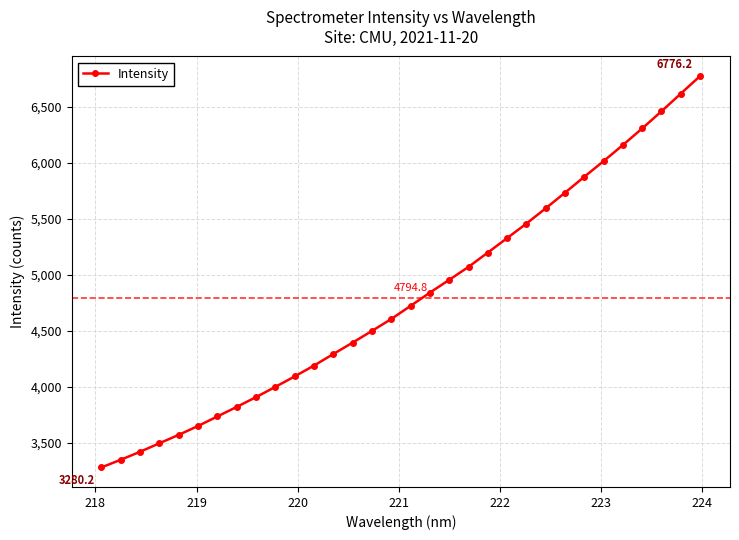

What is the greatest value displayed?

6776.2